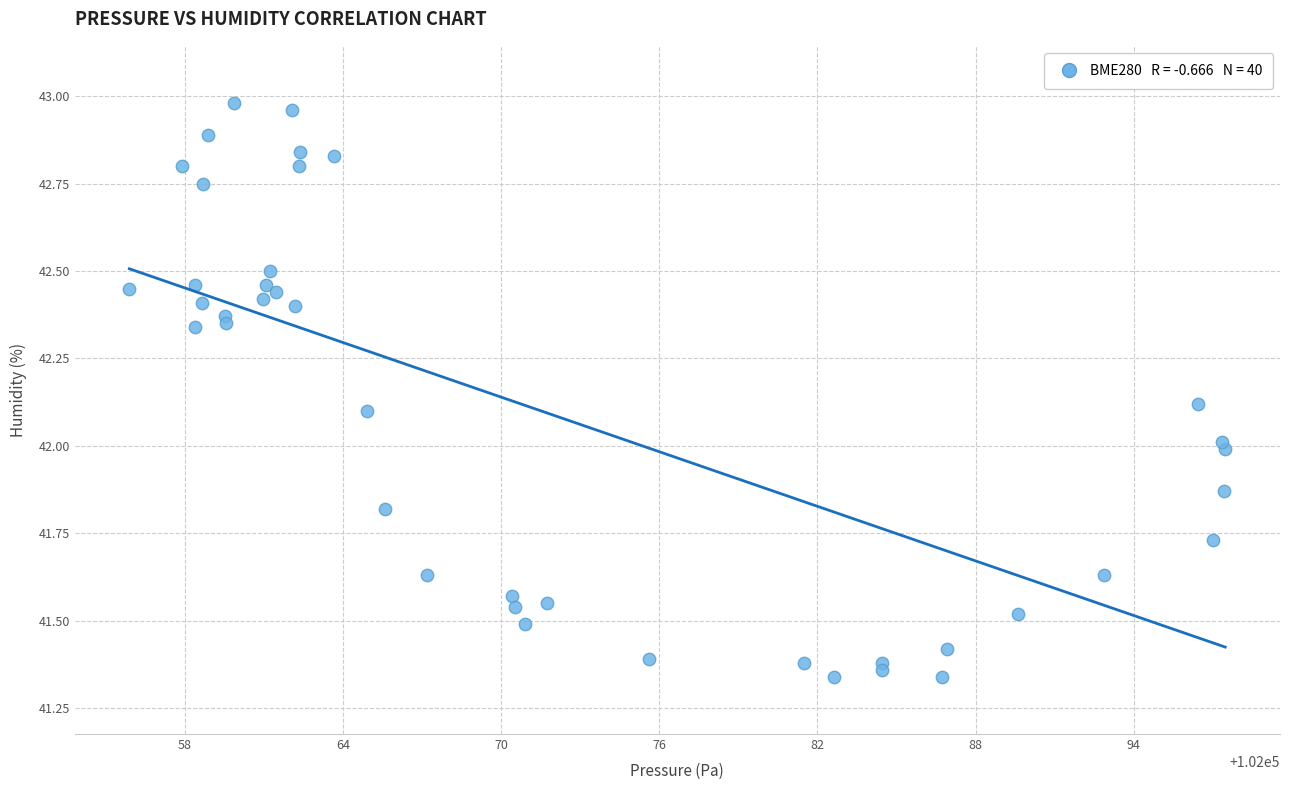

What is the range of Y values (max minus min)?

1.6